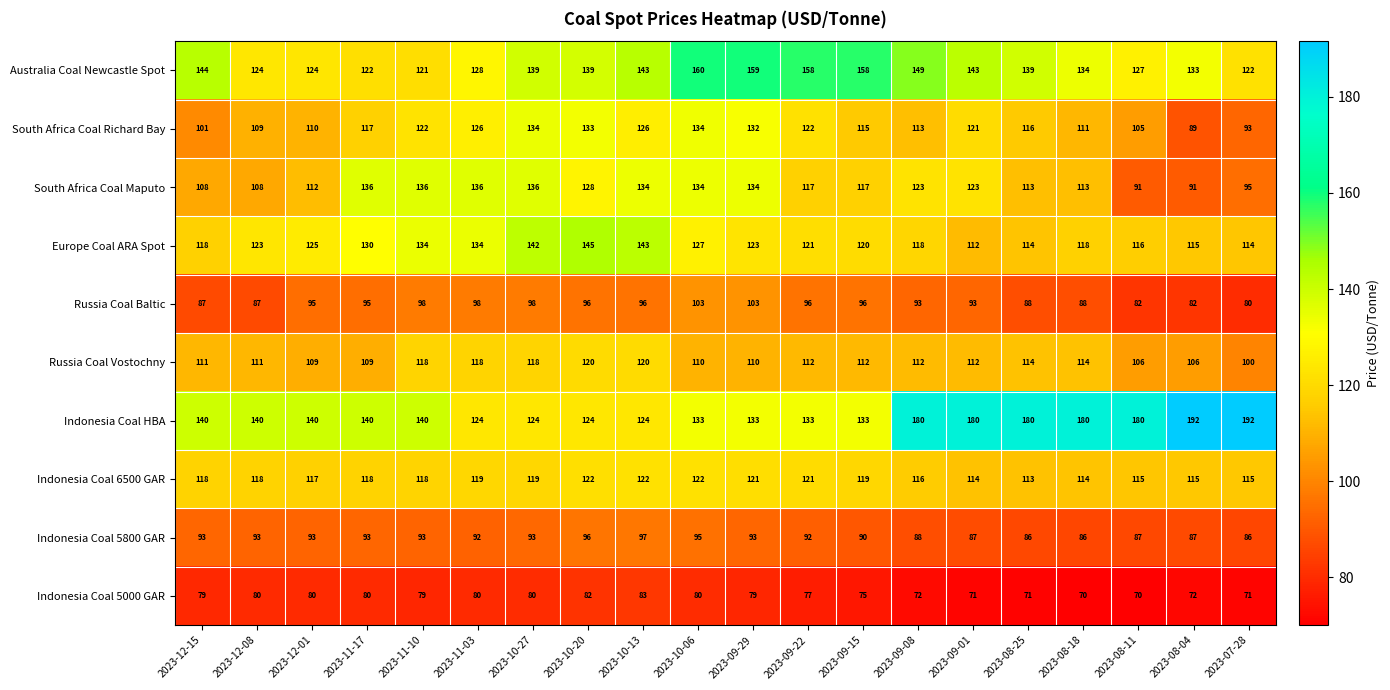

At 2023-12-08, list the series in order from largest to smallest.

Indonesia Coal HBA, Australia Coal Newcastle Spot, Europe Coal ARA Spot, Indonesia Coal 6500 GAR, Russia Coal Vostochny, South Africa Coal Richard Bay, South Africa Coal Maputo, Indonesia Coal 5800 GAR, Russia Coal Baltic, Indonesia Coal 5000 GAR